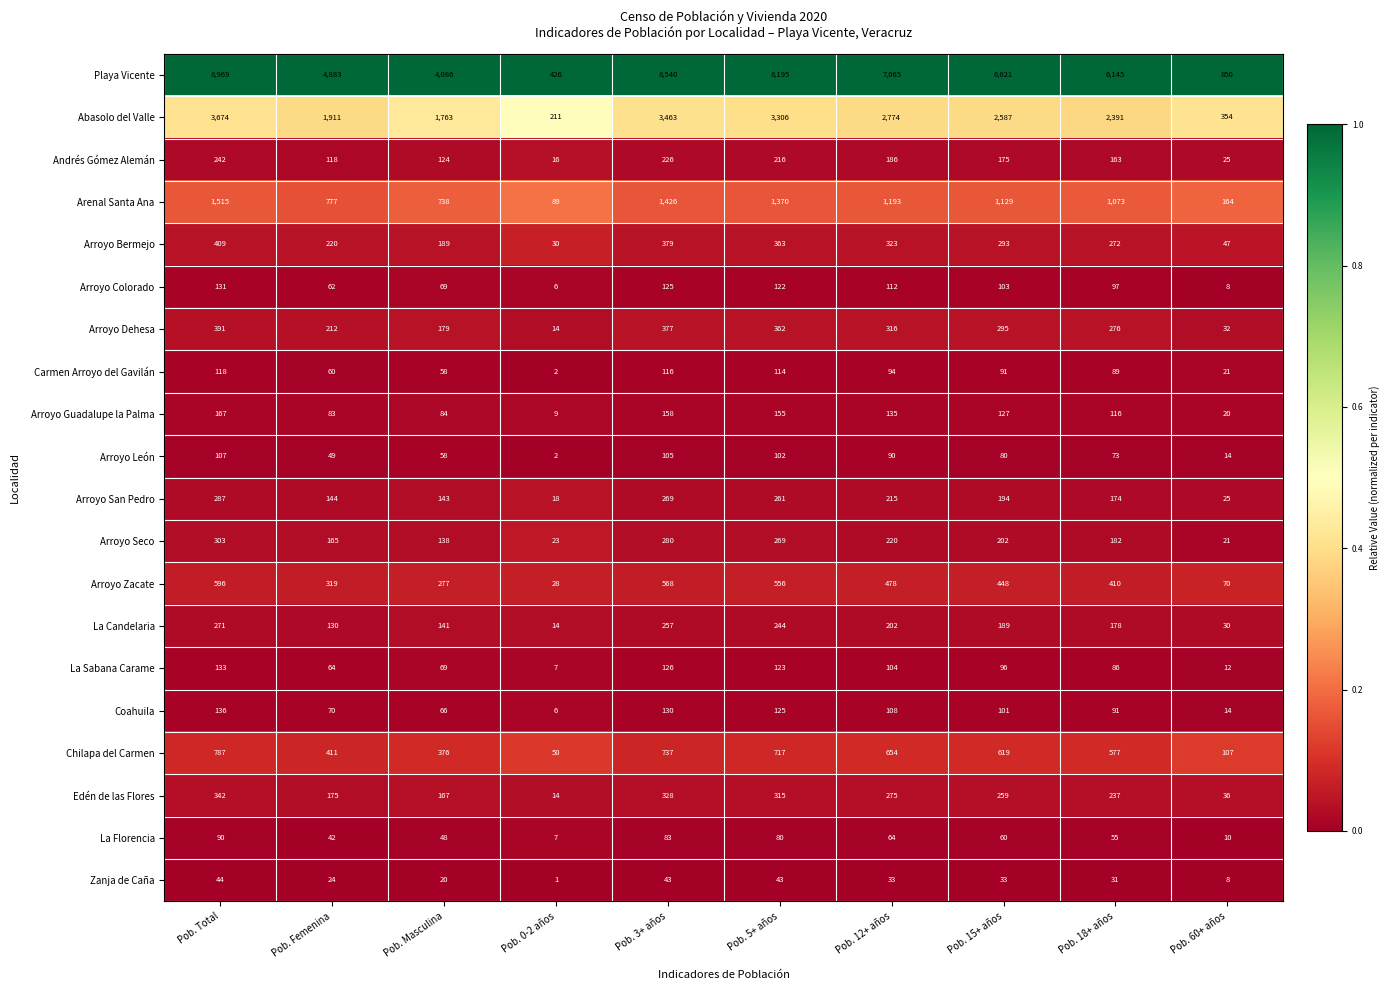

Rank the series by their maximum value, from highest to lowest.

Playa Vicente, Abasolo del Valle, Arenal Santa Ana, Chilapa del Carmen, Arroyo Zacate, Arroyo Bermejo, Arroyo Dehesa, Edén de las Flores, Arroyo Seco, Arroyo San Pedro, La Candelaria, Andrés Gómez Alemán, Arroyo Guadalupe la Palma, Coahuila, La Sabana Carame, Arroyo Colorado, Carmen Arroyo del Gavilán, Arroyo León, La Florencia, Zanja de Caña